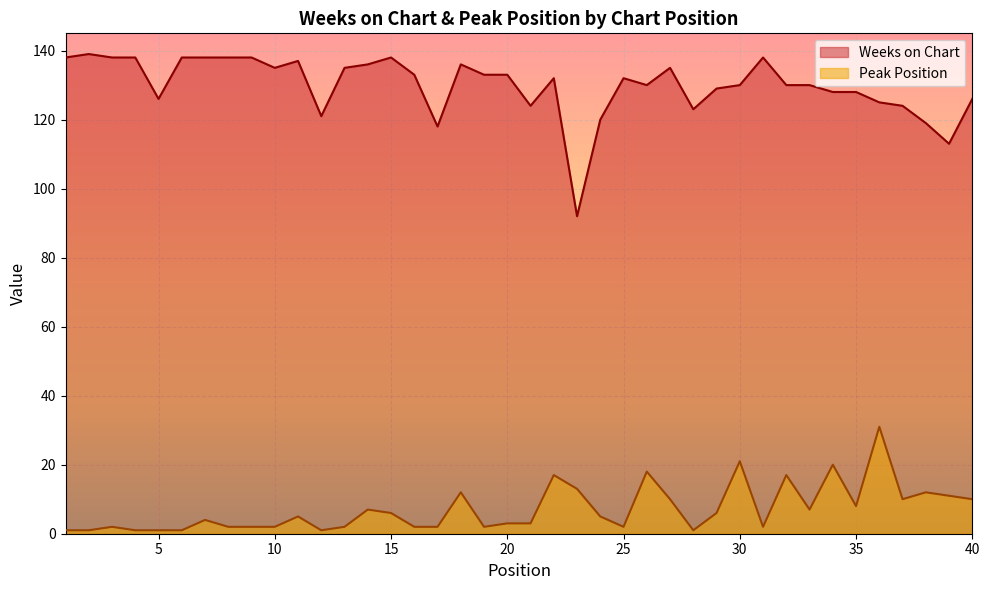

Which label corresponds to the largest value in the chart?

2